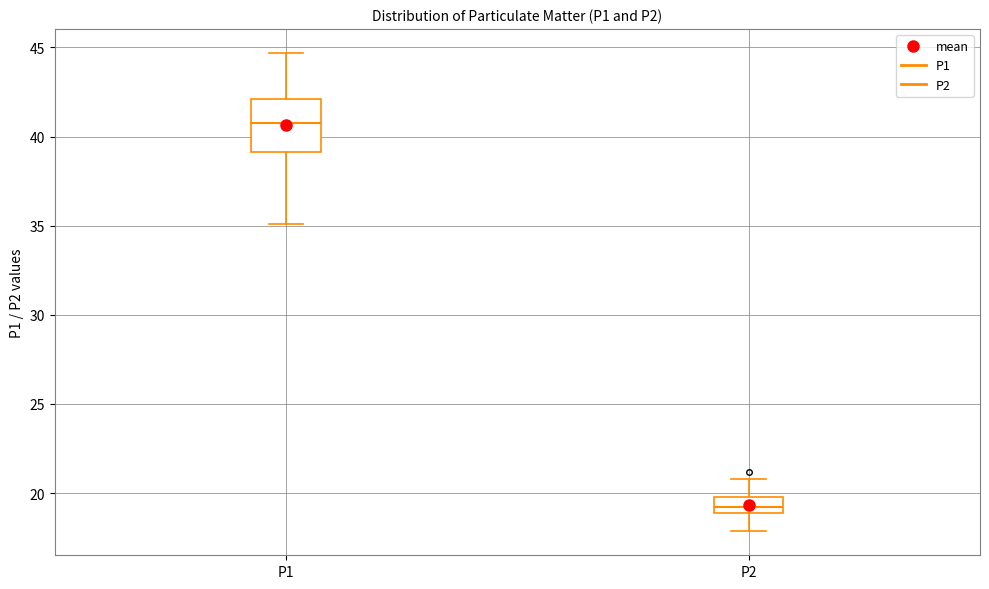

Reading left to right, transcribe this box plot: for each box, give where its median line is, the range the box spans, and where its two whiskers end, as read against the y-axis. The values are not printed on the chart, so give them approximately, as read against the axis.

P1: median 40.5, box 39.0 to 42.0, whiskers 35.0 to 44.5
P2: median 19.0 (inside the box), box 19.0 to 20.0, whiskers 18.0 to 21.0